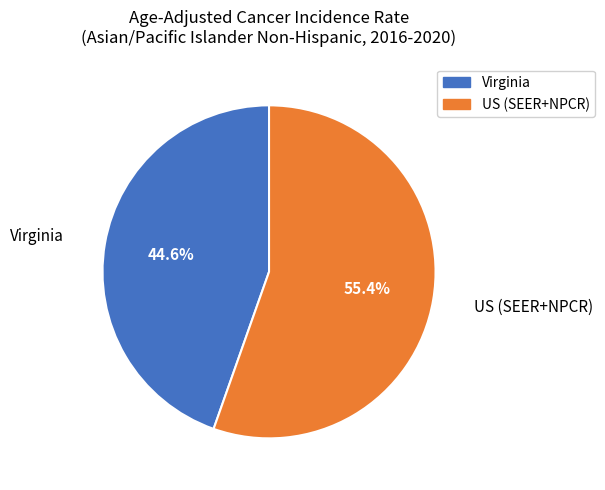

True or false: Virginia accounts for 45% of the total.

True